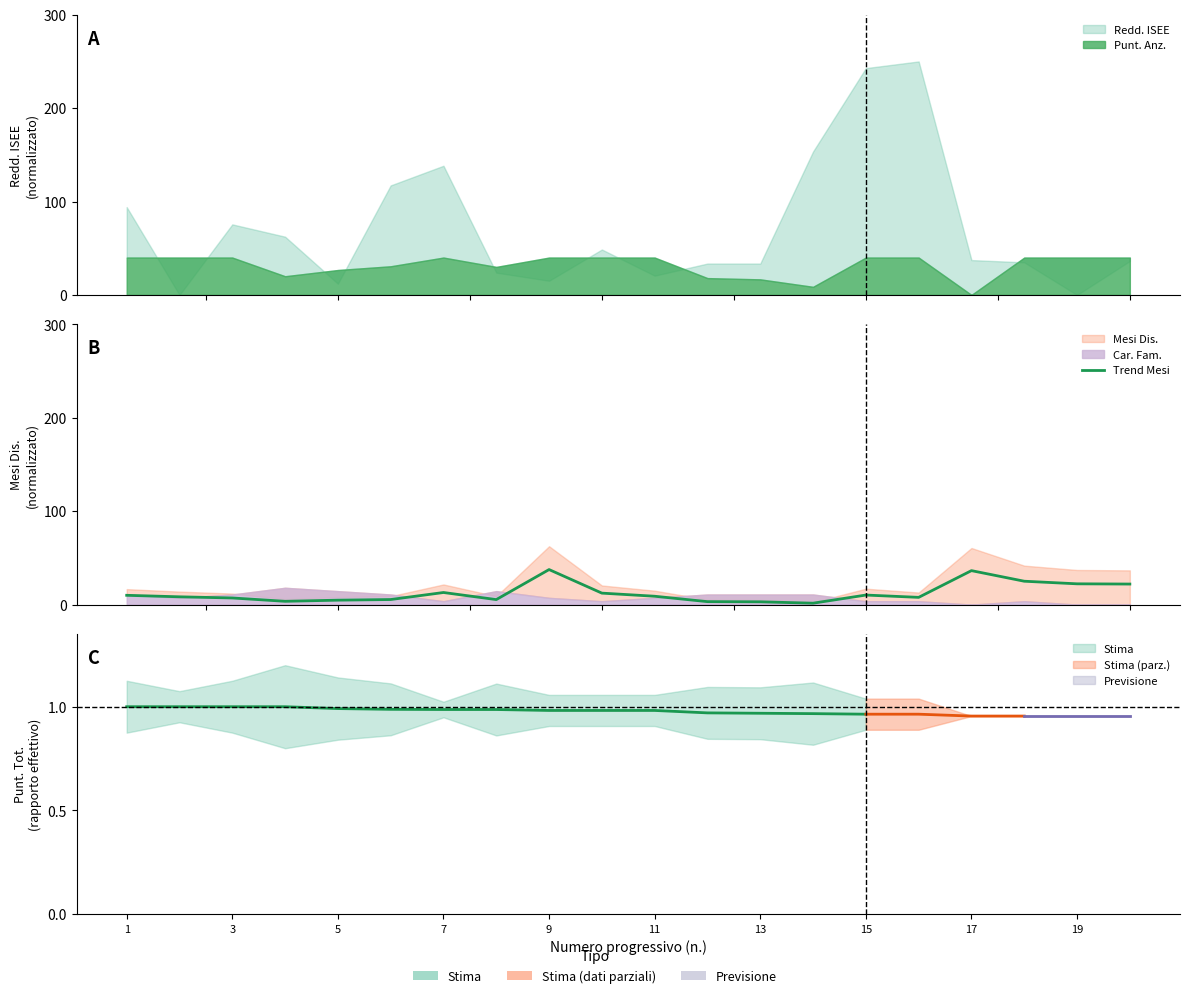

At which label does the data first exceed 8?

1